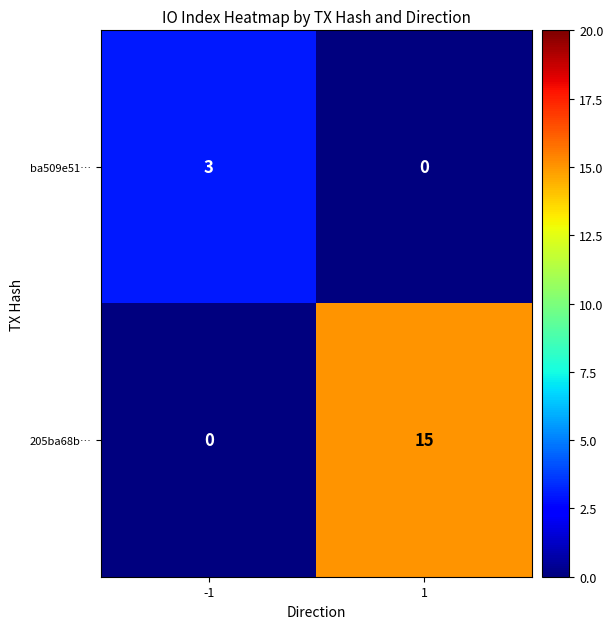

Reading left to right, list all the values displayed in this chart.

ba509e51…: -1=3	1=0
205ba68b…: -1=0	1=15